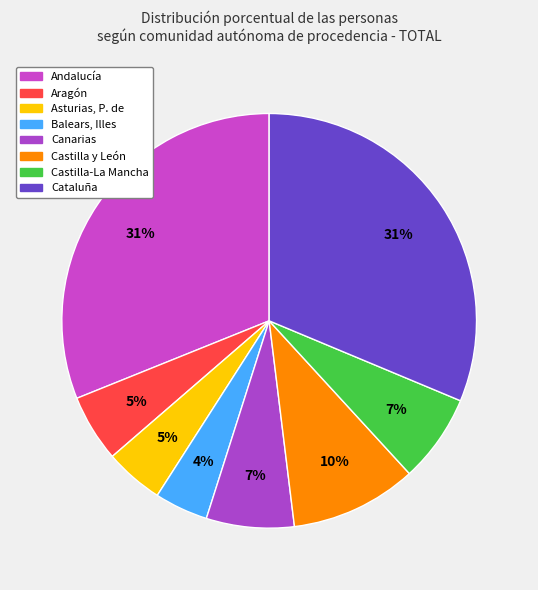

Count the number of slices in the pie.

8